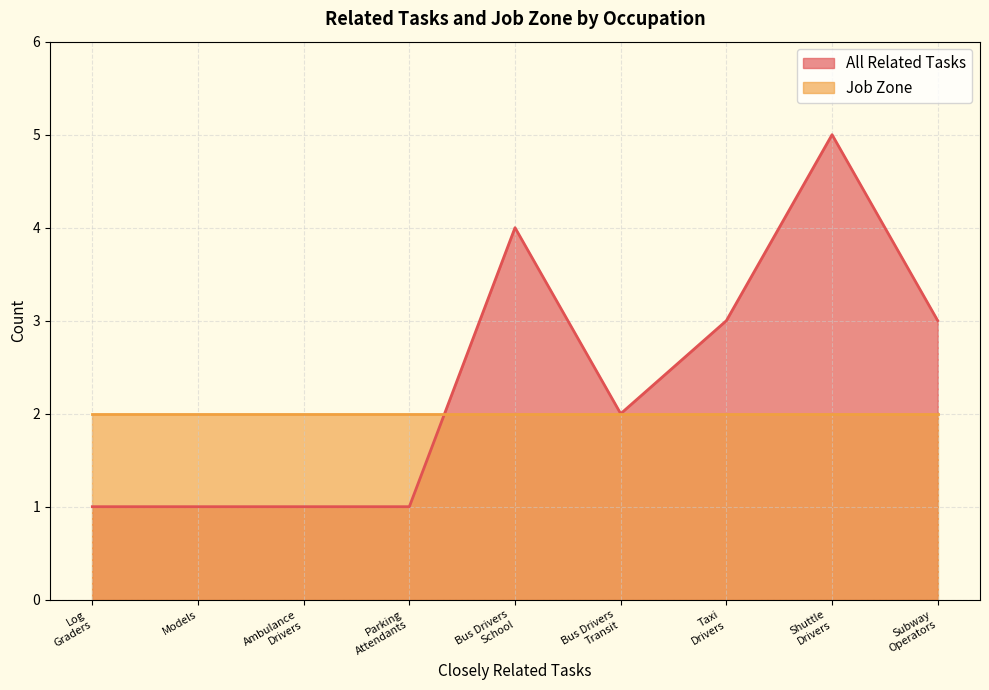

At Taxi Drivers, list the series in order from largest to smallest.

All Related Tasks, Job Zone